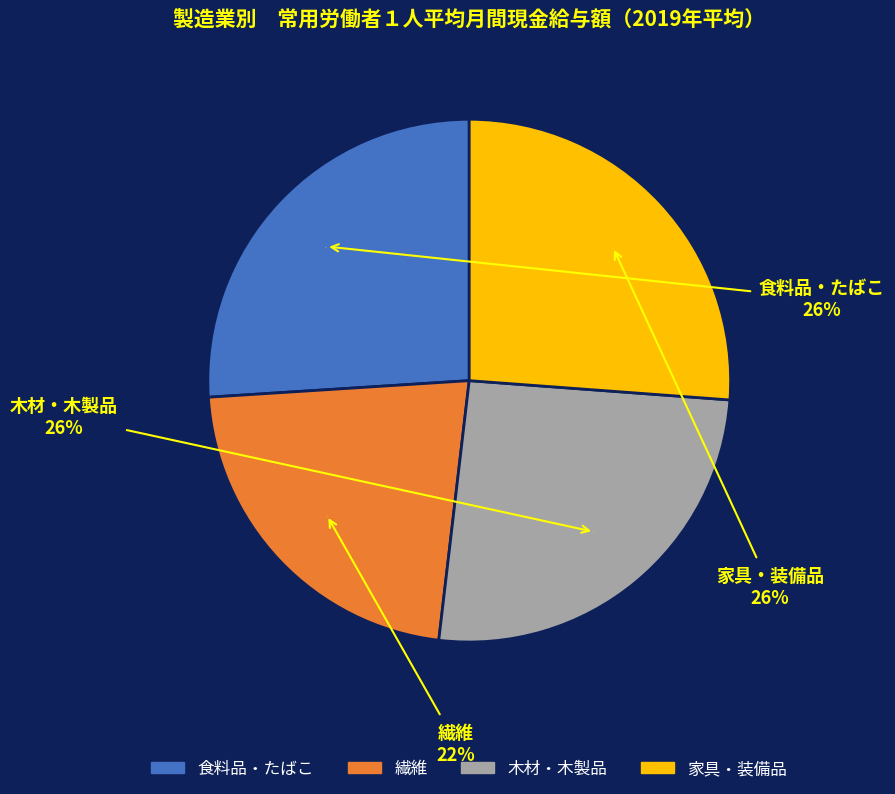

Combined, what portion of the pie is E11繊維 and E13家具・装備品?

48.3%